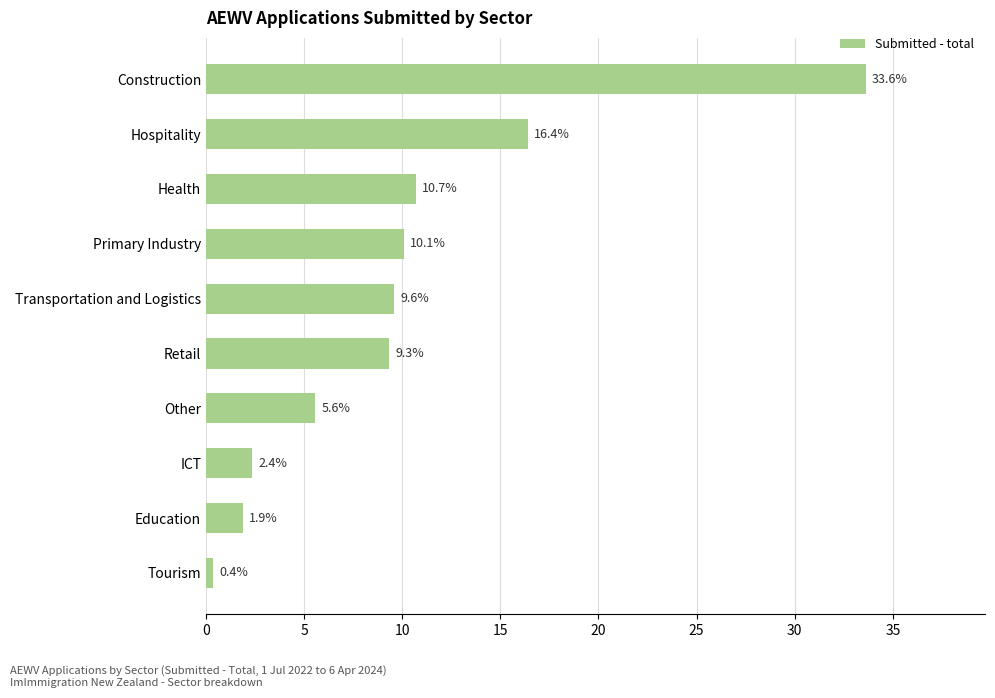

Reading top to bottom, list all the values displayed in this chart.

Construction=33.6	Hospitality=16.4	Health=10.7	Primary Industry=10.1	Transportation and Logistics=9.6	Retail=9.3	Other=5.6	ICT=2.4	Education=1.9	Tourism=0.4